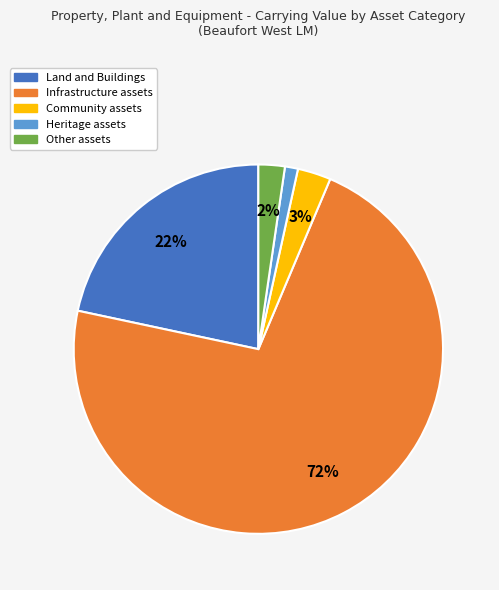

Does Community assets represent more than half of the total?

No